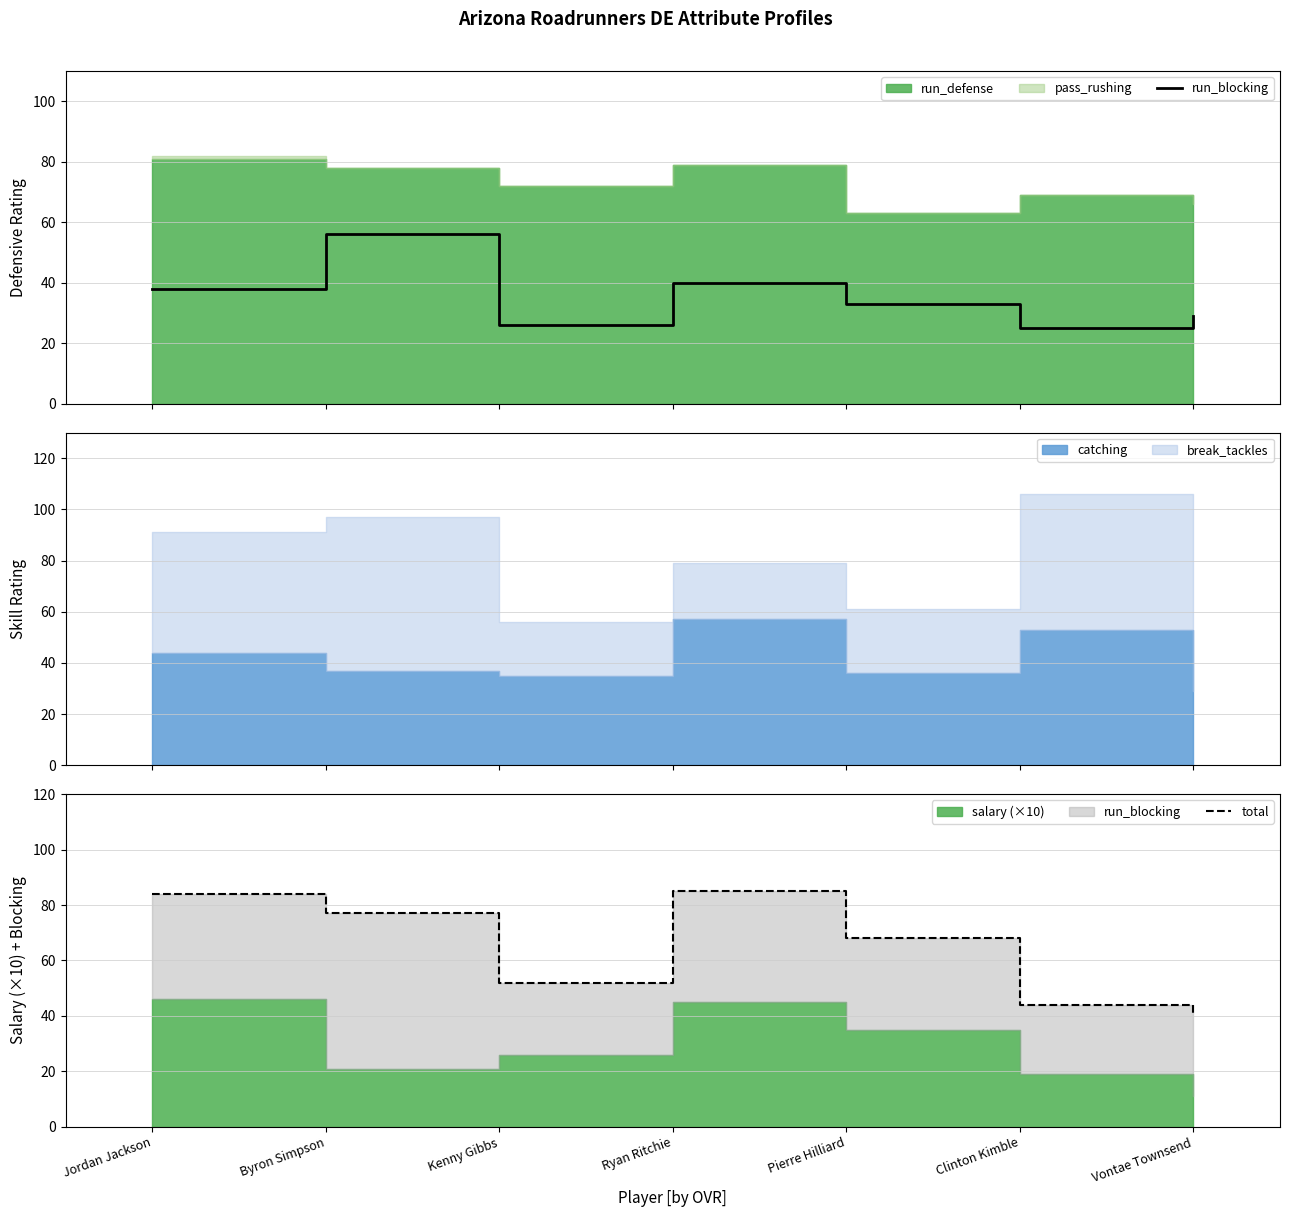

What is the difference between the highest and lowest values at Byron Simpson?

21